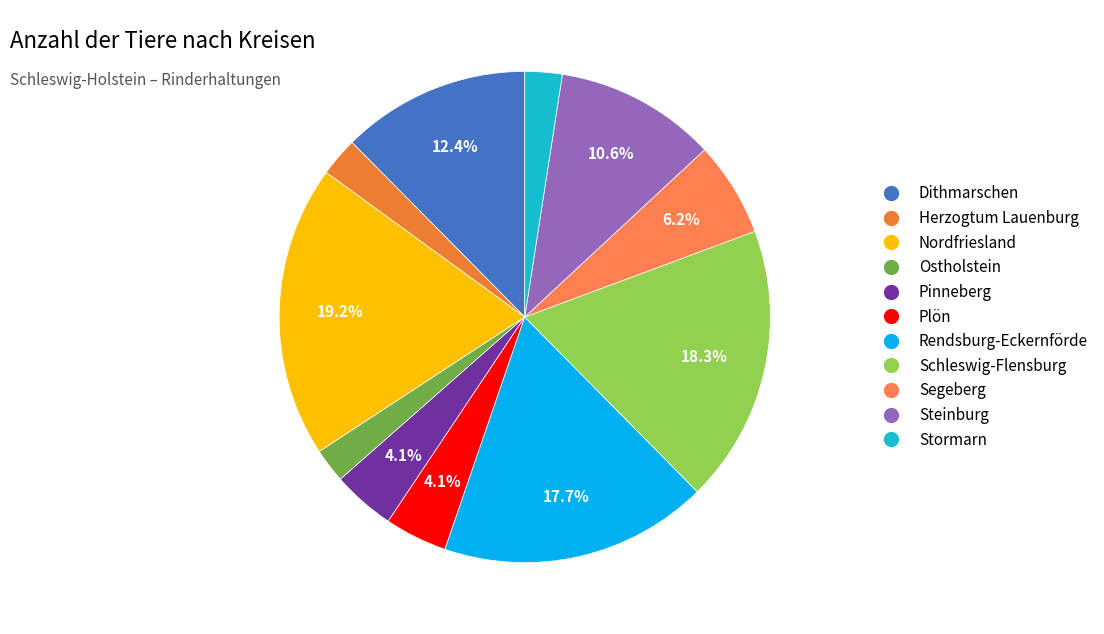

True or false: Pinneberg accounts for 4% of the total.

True